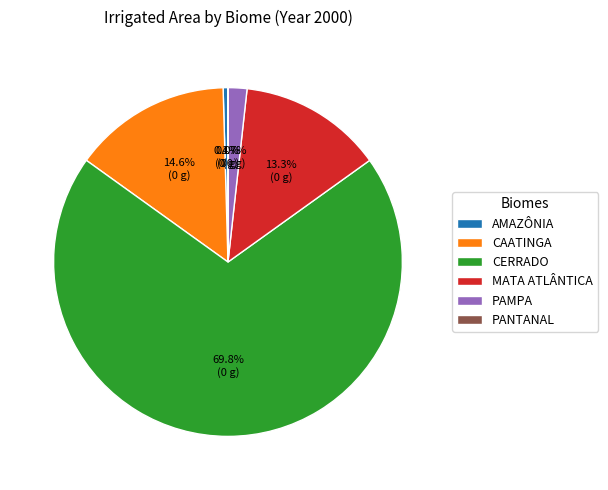

Which category has the biggest portion of the pie?

CERRADO